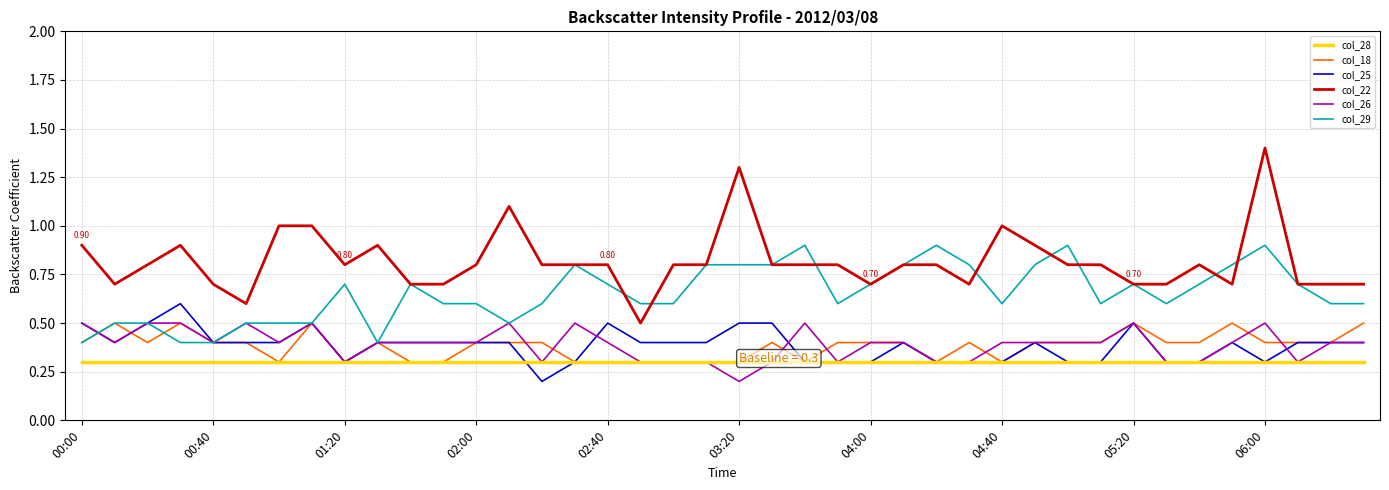

True or false: col_29 and col_28 cross at least once.

False